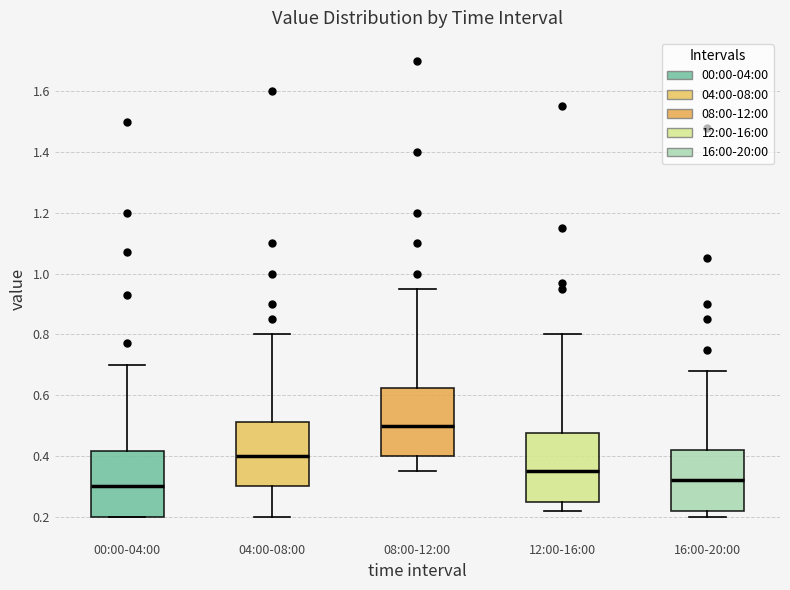

Where does the upper whisker of the box for 04:00-08:00 end on the y-axis? The values are not printed on the chart, so give them approximately, as read against the axis.

0.80